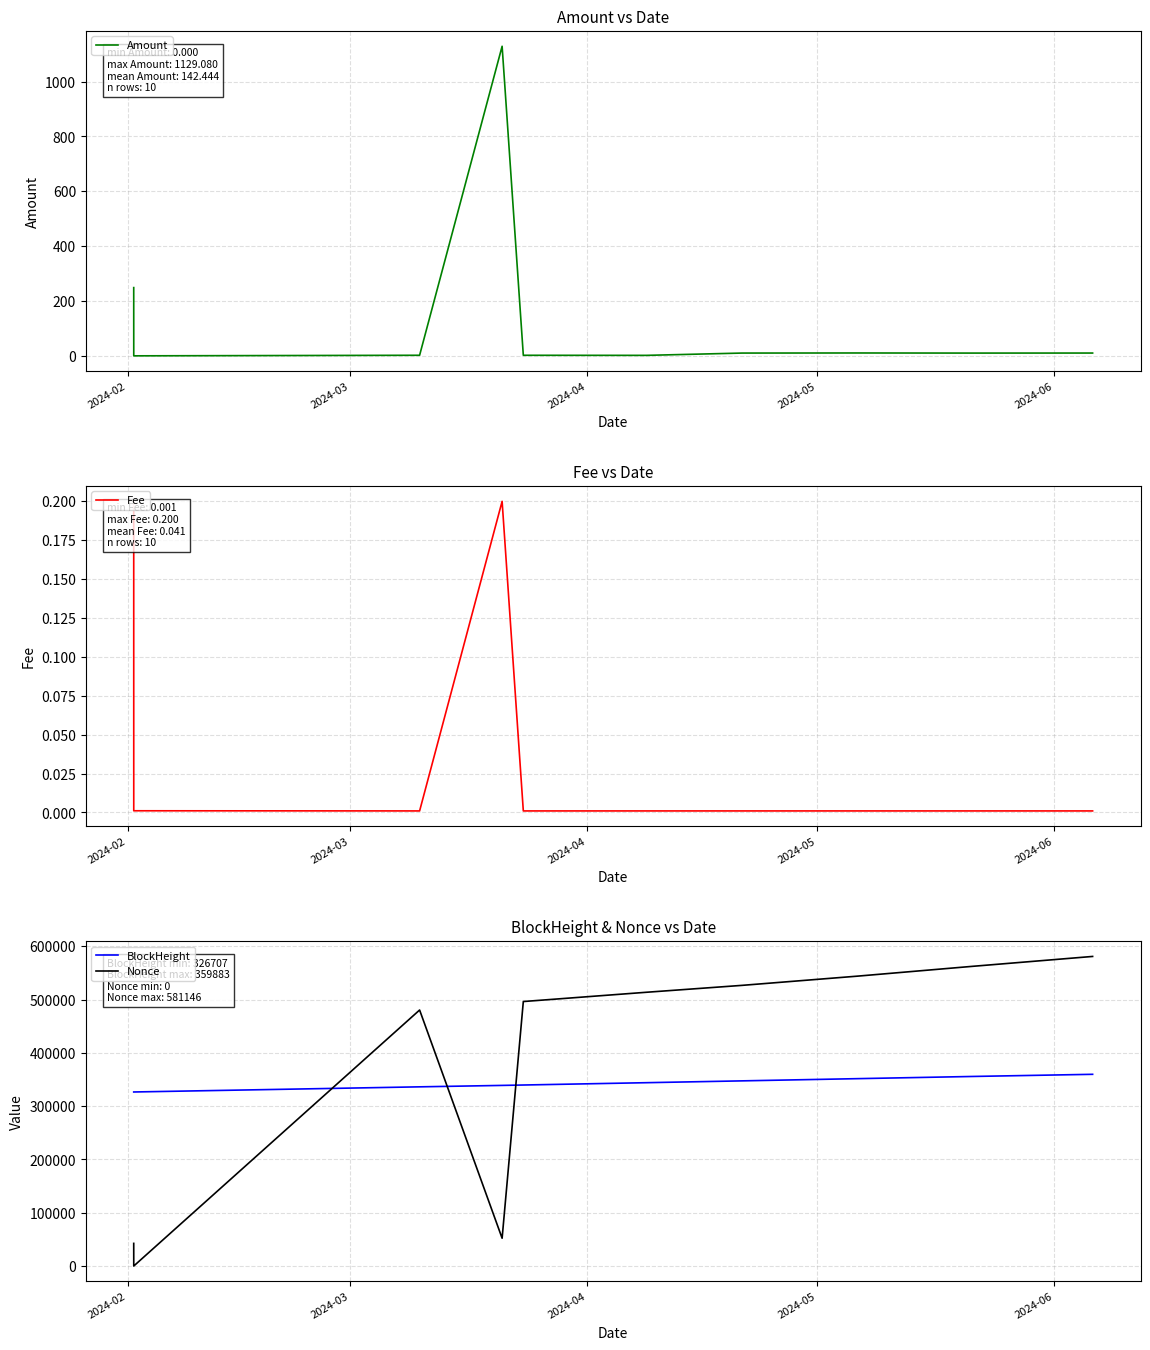

At how many categories does at least one series exceed 156310?

10